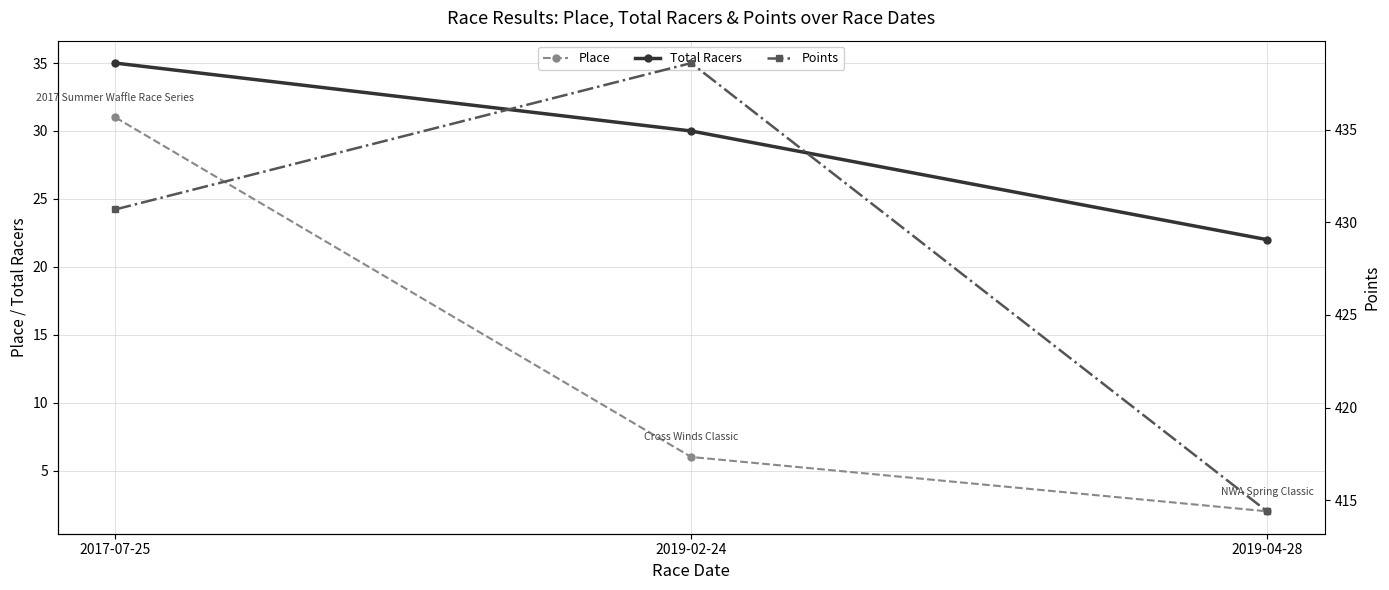

What is the total value across all series at 2017-07-25?

496.7